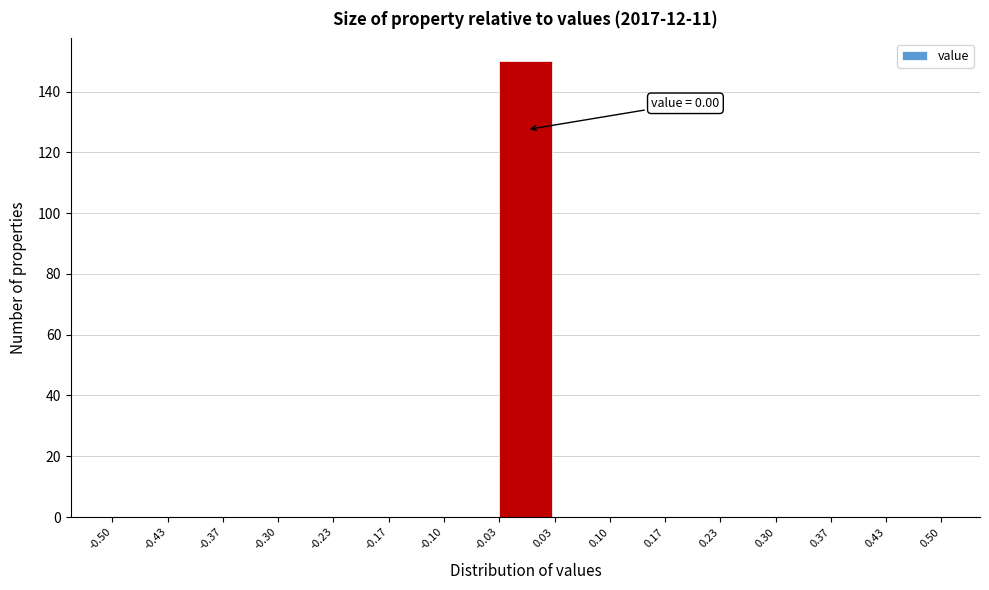

Over which range of the x-axis is the bar tallest?

-0.03 to 0.03